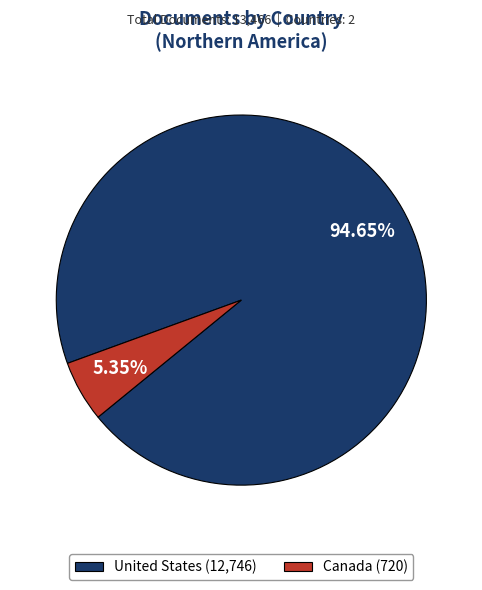

How many slices are in this pie chart?

2